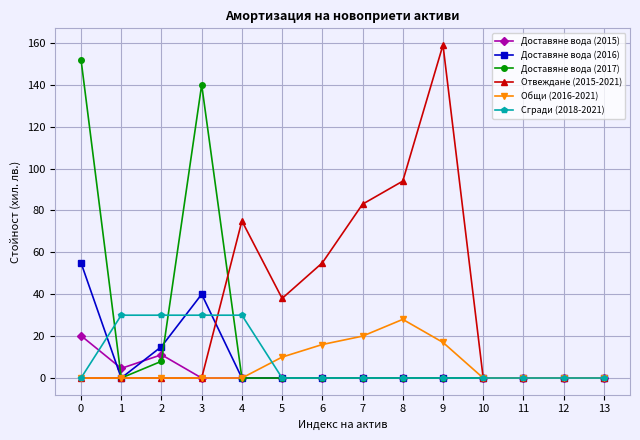

Reading right to left, list all the values displayed in this chart.

Доставяне вода (2015): 13=0.0	12=0.0	11=0.0	10=0.0	9=0.0	8=0.0	7=0.0	6=0.0	5=0.0	4=0.0	3=0.0	2=11.1	1=4.6	0=20.2
Доставяне вода (2016): 13=0.0	12=0.0	11=0.0	10=0.0	9=0.0	8=0.0	7=0.0	6=0.0	5=0.0	4=0.0	3=40.0	2=15.0	1=0.0	0=55.0
Доставяне вода (2017): 13=0.0	12=0.0	11=0.0	10=0.0	9=0.0	8=0.0	7=0.0	6=0.0	5=0.0	4=0.0	3=140.0	2=8.0	1=0.0	0=152.0
Отвеждане (2015-2021): 13=0.0	12=0.0	11=0.0	10=0.0	9=159.0	8=94.0	7=83.0	6=55.0	5=38.0	4=75.0	3=0.0	2=0.0	1=0.0	0=0.0
Общи (2016-2021): 13=0.0	12=0.0	11=0.0	10=0.0	9=17.0	8=28.0	7=20.0	6=16.0	5=10.0	4=0.0	3=0.0	2=0.0	1=0.0	0=0.0
Сгради (2018-2021): 13=0.0	12=0.0	11=0.0	10=0.0	9=0.0	8=0.0	7=0.0	6=0.0	5=0.0	4=30.0	3=30.0	2=30.0	1=30.0	0=0.0